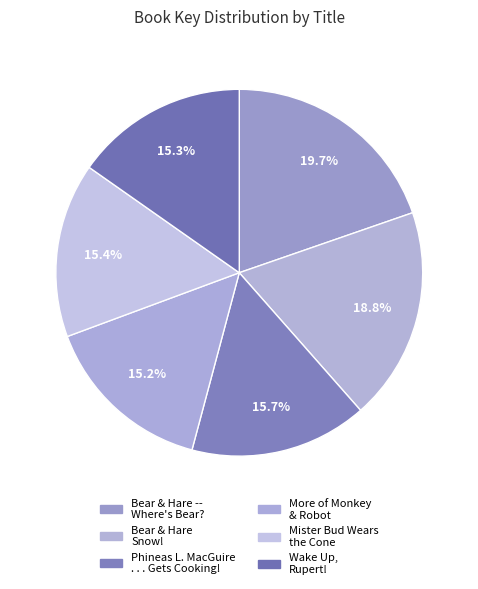

How many slices are in this pie chart?

6